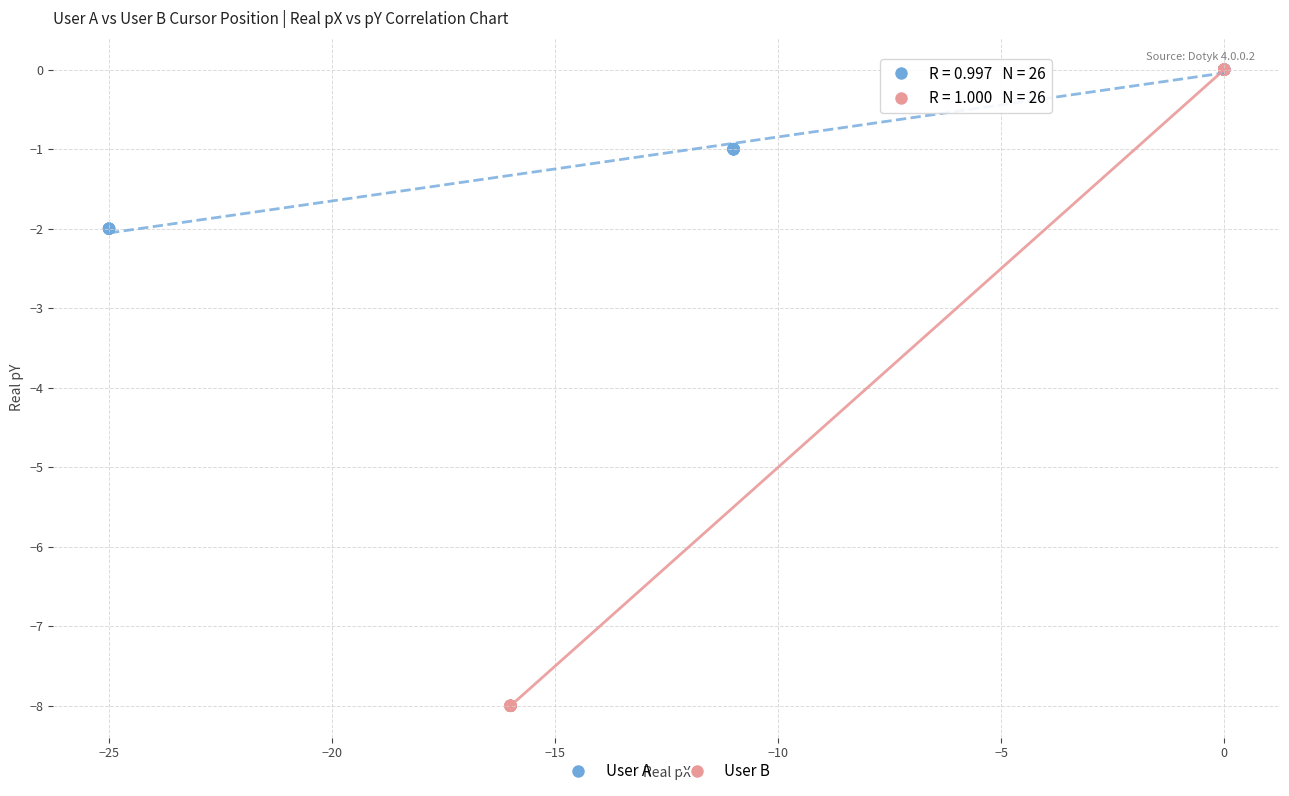

Which series has the widest spread of Y values?

User B